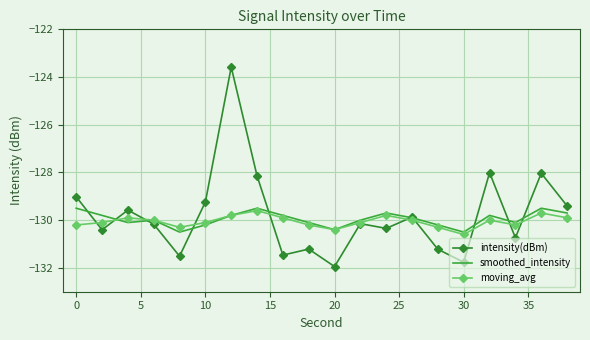

What is the average value of the moving_avg series?

-130.1